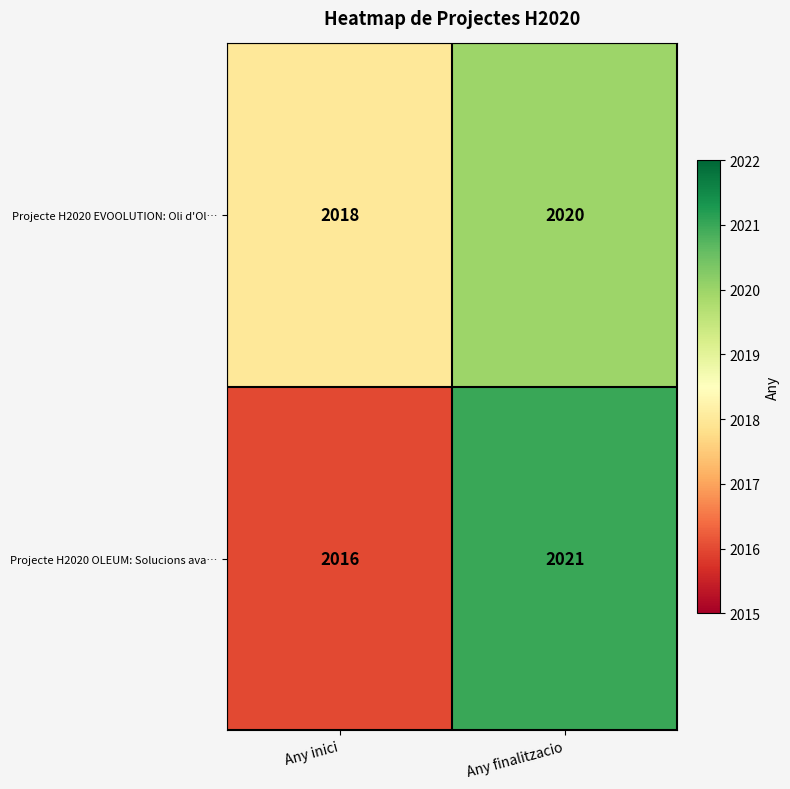

Read the Projecte H2020 EVOOLUTION: Oli d'Ol… value at Any finalitzacio.

2020